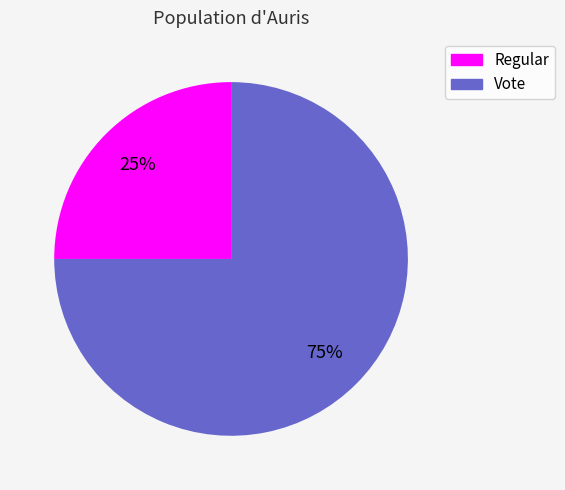

Between Vote and Regular, which is larger?

Vote